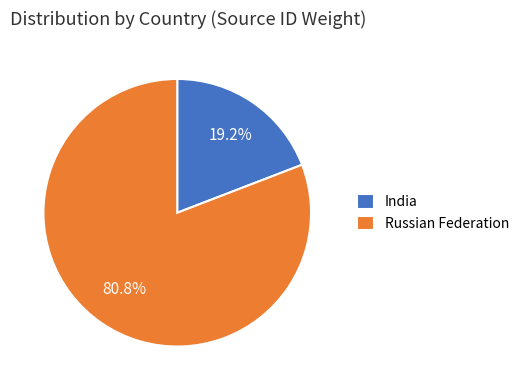

To the nearest percent, what portion does Russian Federation represent?

81%